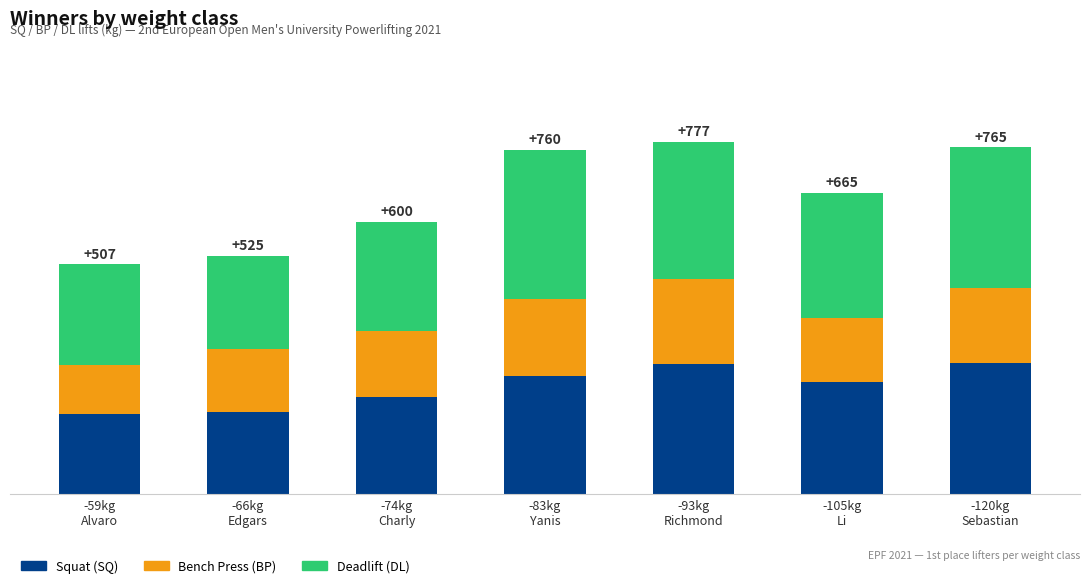

Does the chart contain any negative values?

No